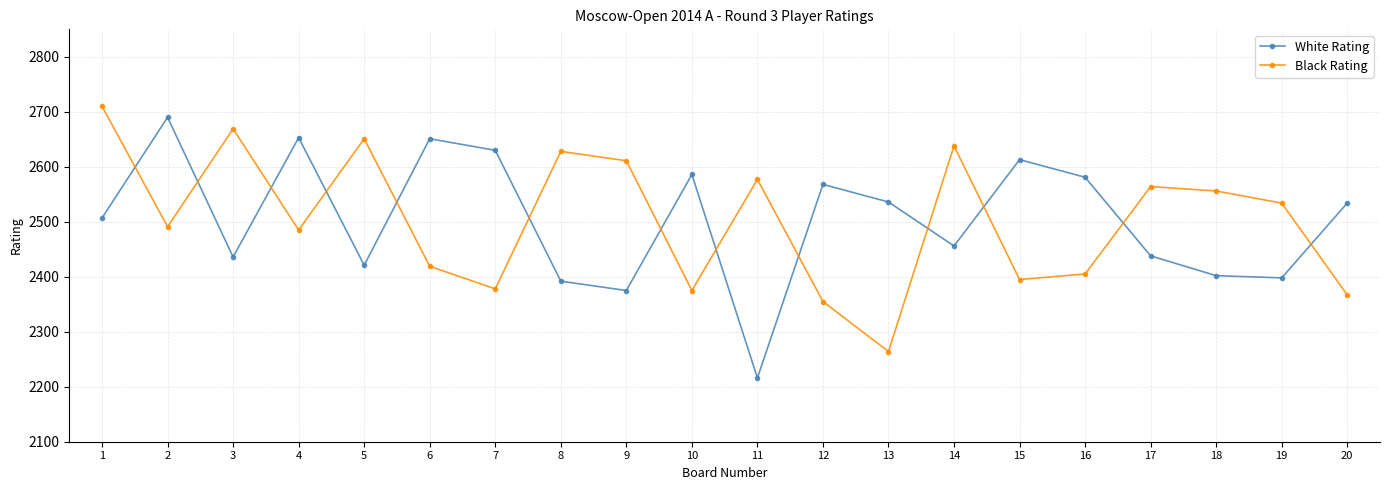

At which category does the chart reach its minimum across all series?

11